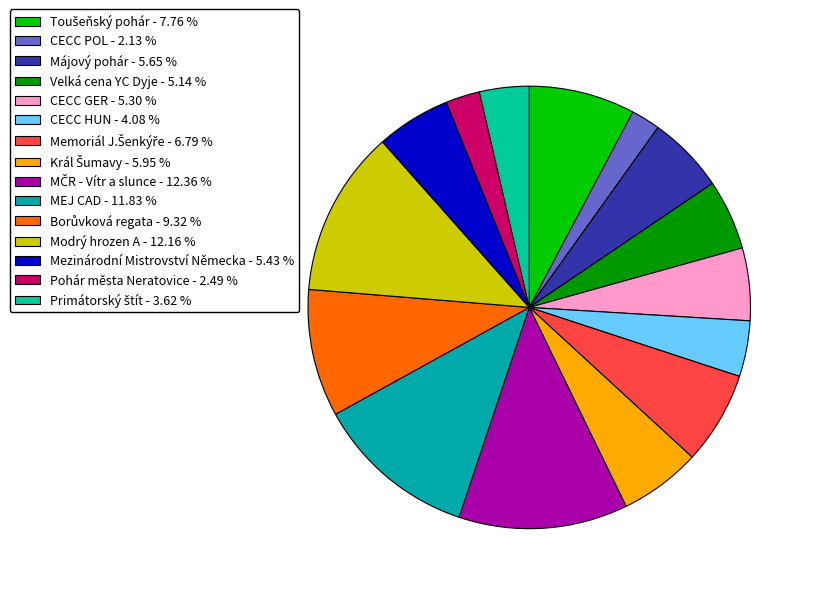

How many segments does this pie chart have?

15